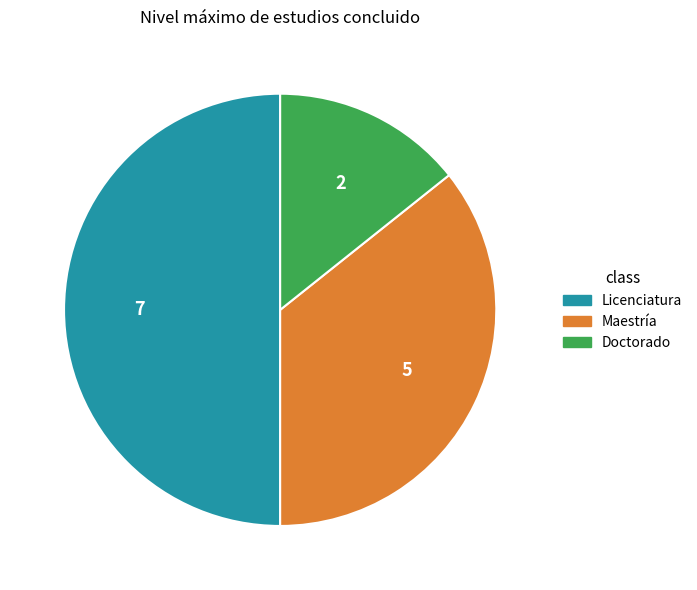

Does Maestría represent more than half of the total?

No